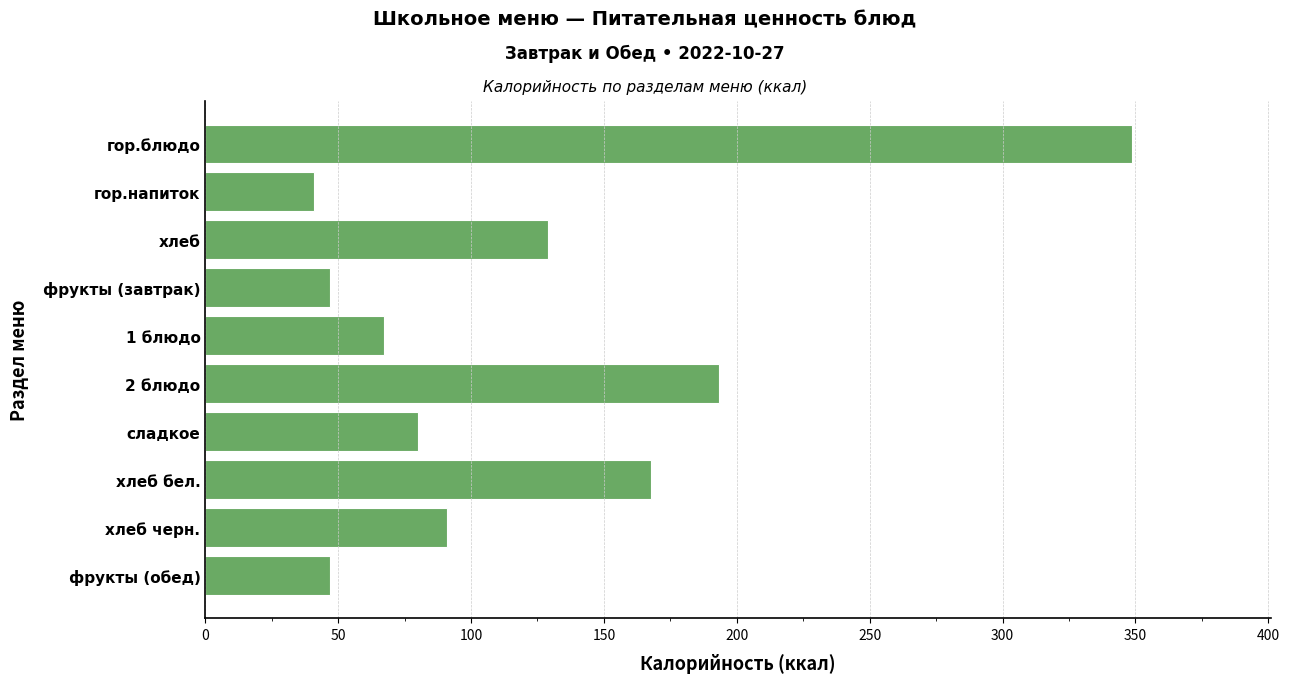

Which label corresponds to the largest value in the chart?

гор.блюдо